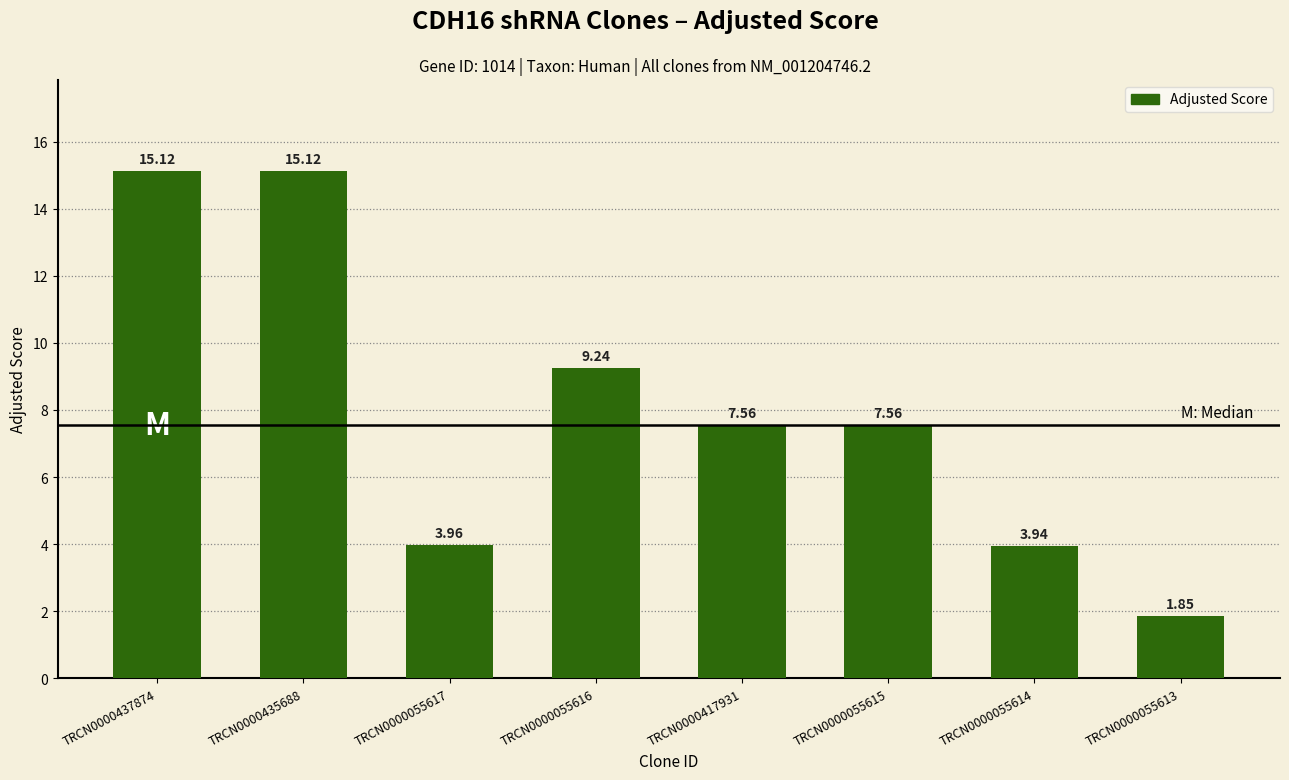

Approximately how many times larger is the value at TRCN0000055617 compared to TRCN0000437874?

0.3